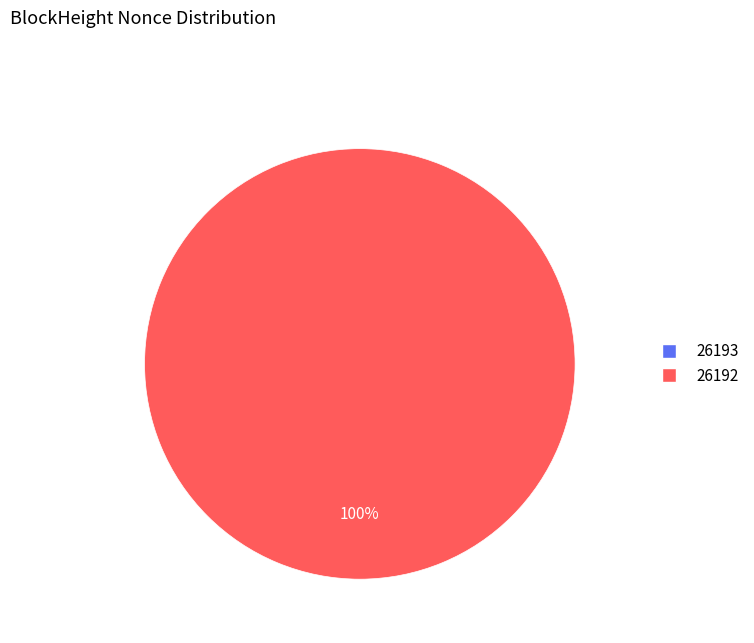

Is it true that 26193 is 0% of the pie?

True